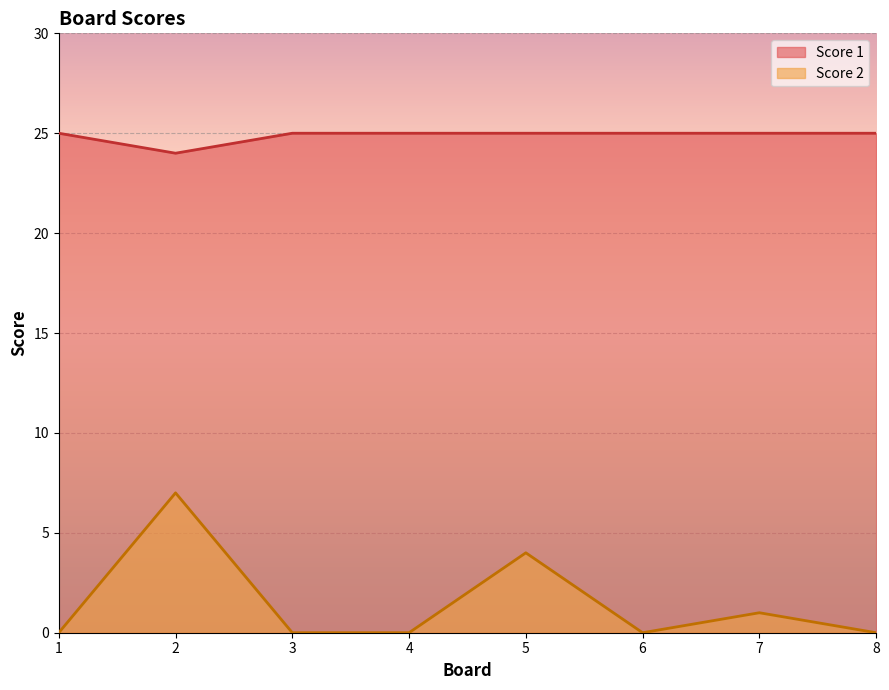

True or false: Score 1 has more than 0 points higher than both neighbors.

False